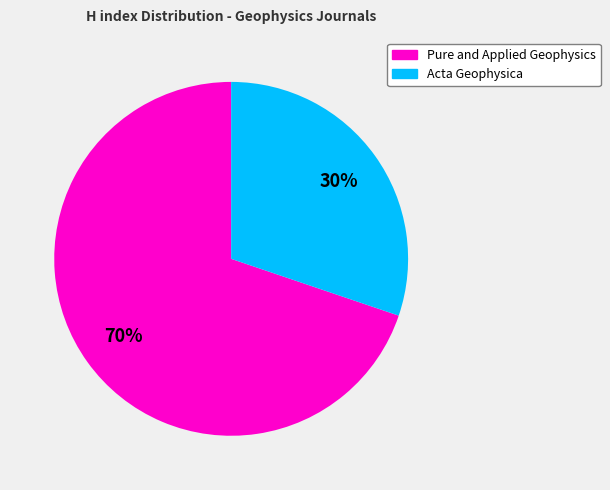

To the nearest percent, what is the average slice percentage?

50%